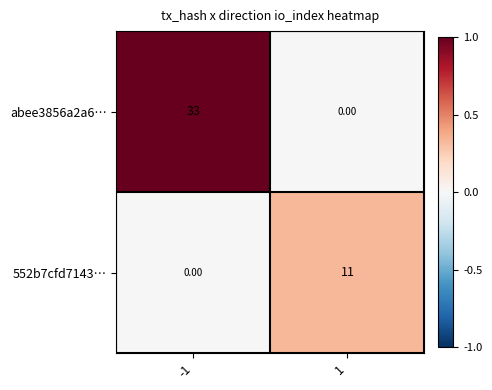

Rank the series at 1 from lowest to highest value.

abee3856a2a6…, 552b7cfd7143…